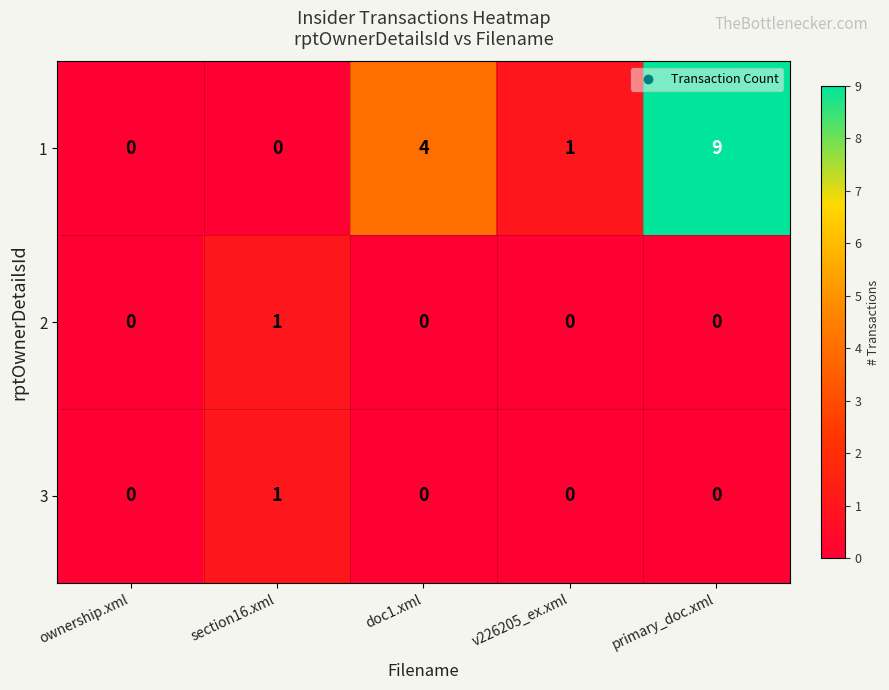

What is the spread (max minus min) of values at primary_doc.xml?

9